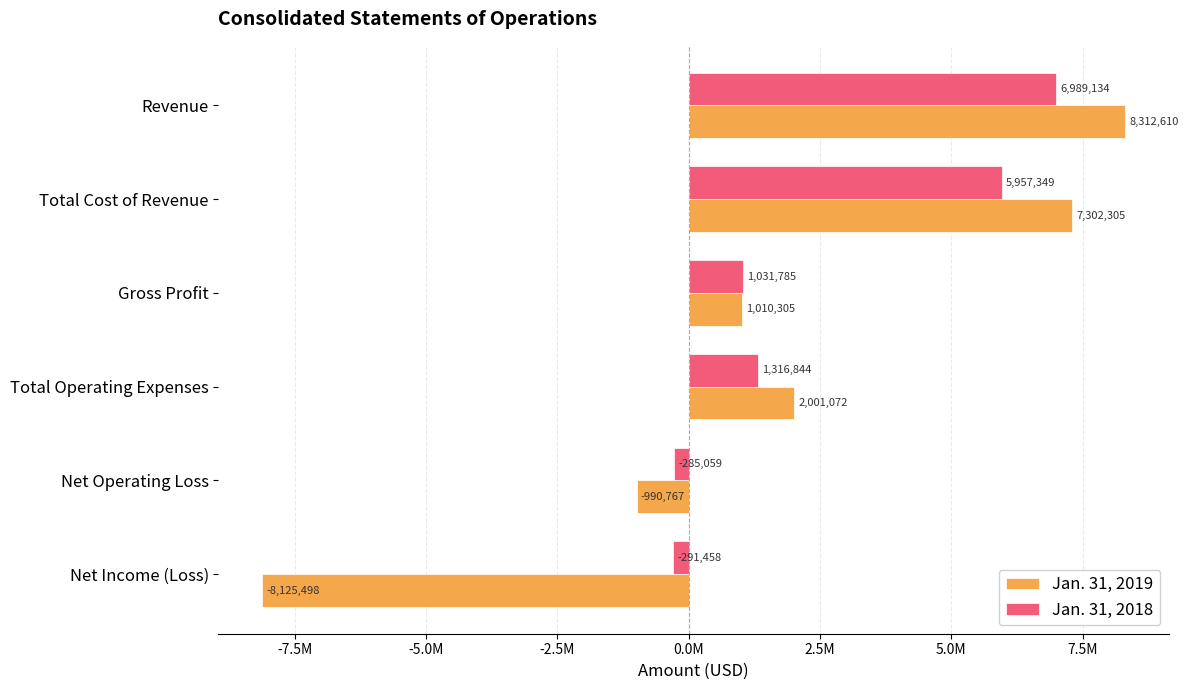

What are all the series names shown in the legend?

Jan. 31, 2019, Jan. 31, 2018